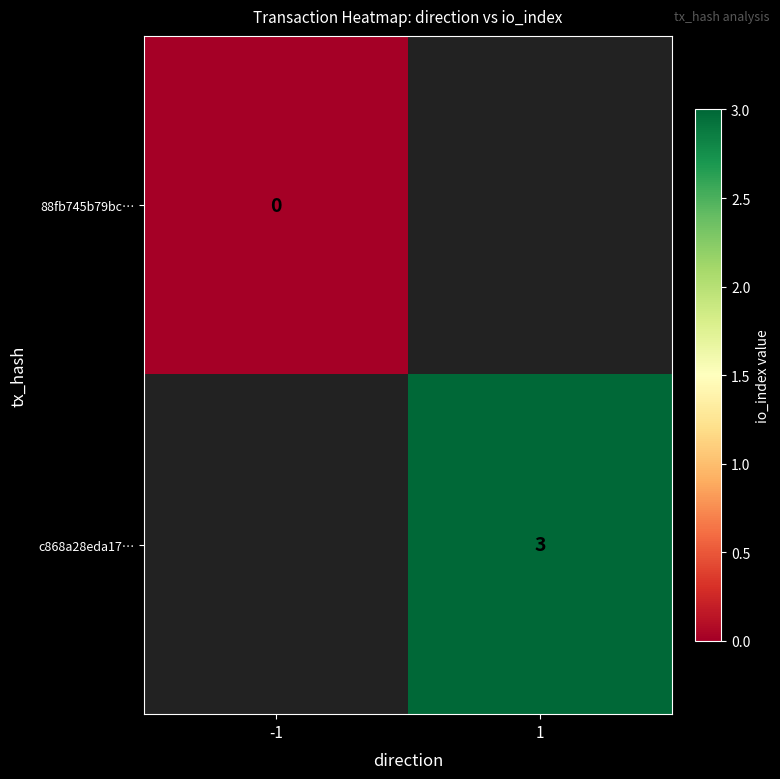

True or false: c868a28eda17… has a value of 3 at 1.

True